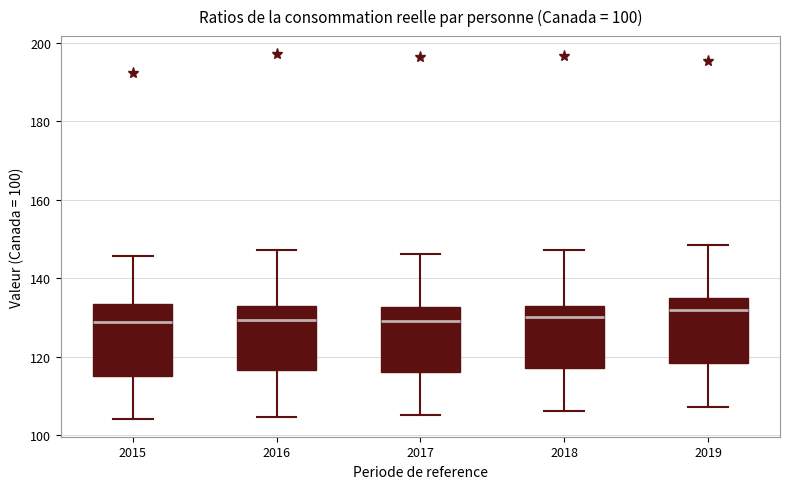

Where does the lower whisker of the box at x = 2015 end on the y-axis? The values are not printed on the chart, so give them approximately, as read against the axis.

104